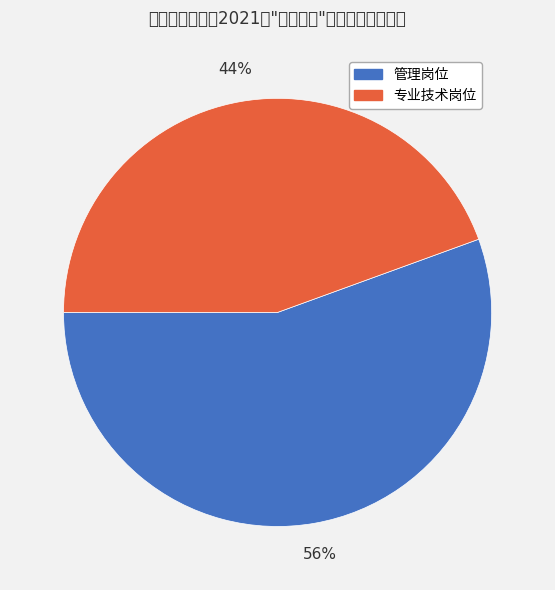

Which has a higher value, 专业技术岗位 or 管理岗位?

管理岗位